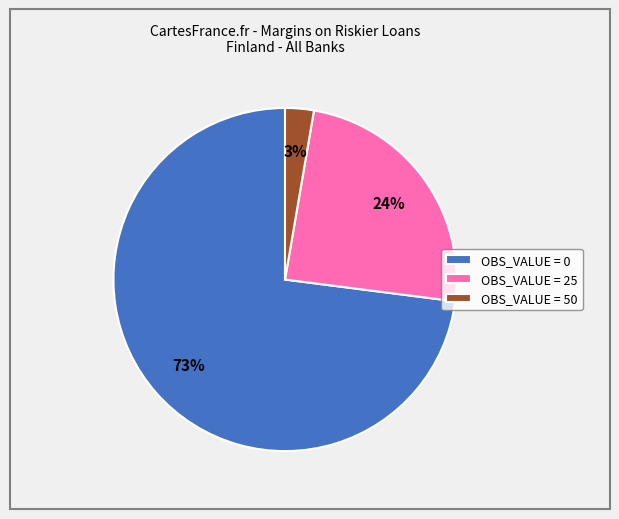

Combined, do OBS_VALUE = 25 and OBS_VALUE = 50 account for over 50%?

No